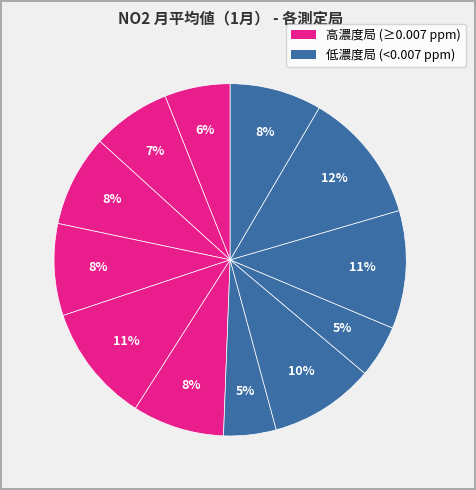

Count the number of slices in the pie.

12